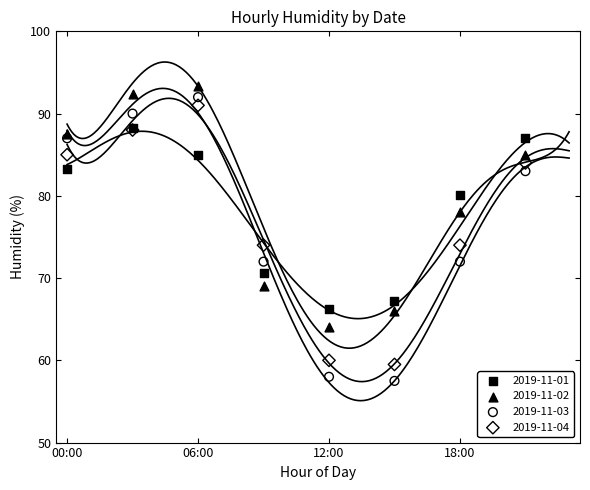

In the 2019-11-01 series, what Y value is closest to 77?

80.1